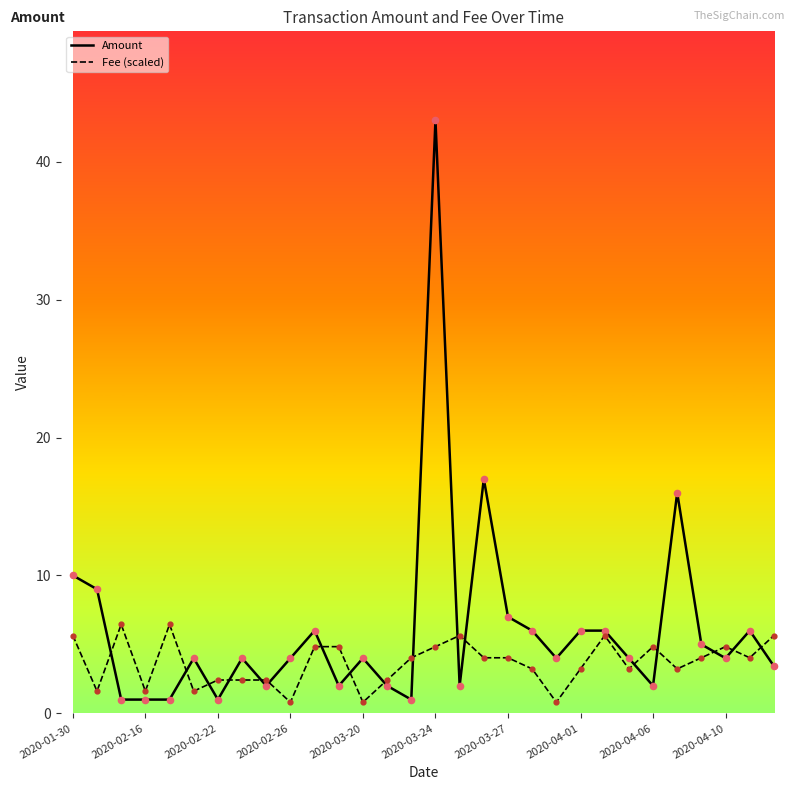

Which series has the largest total across all categories?

Amount